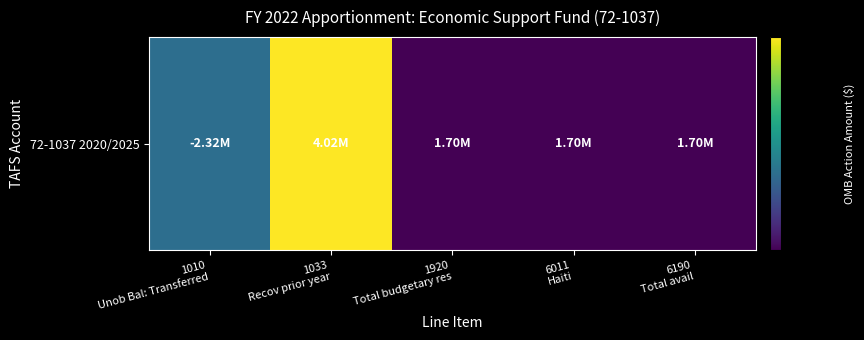

How many values exceed 1700000?

2